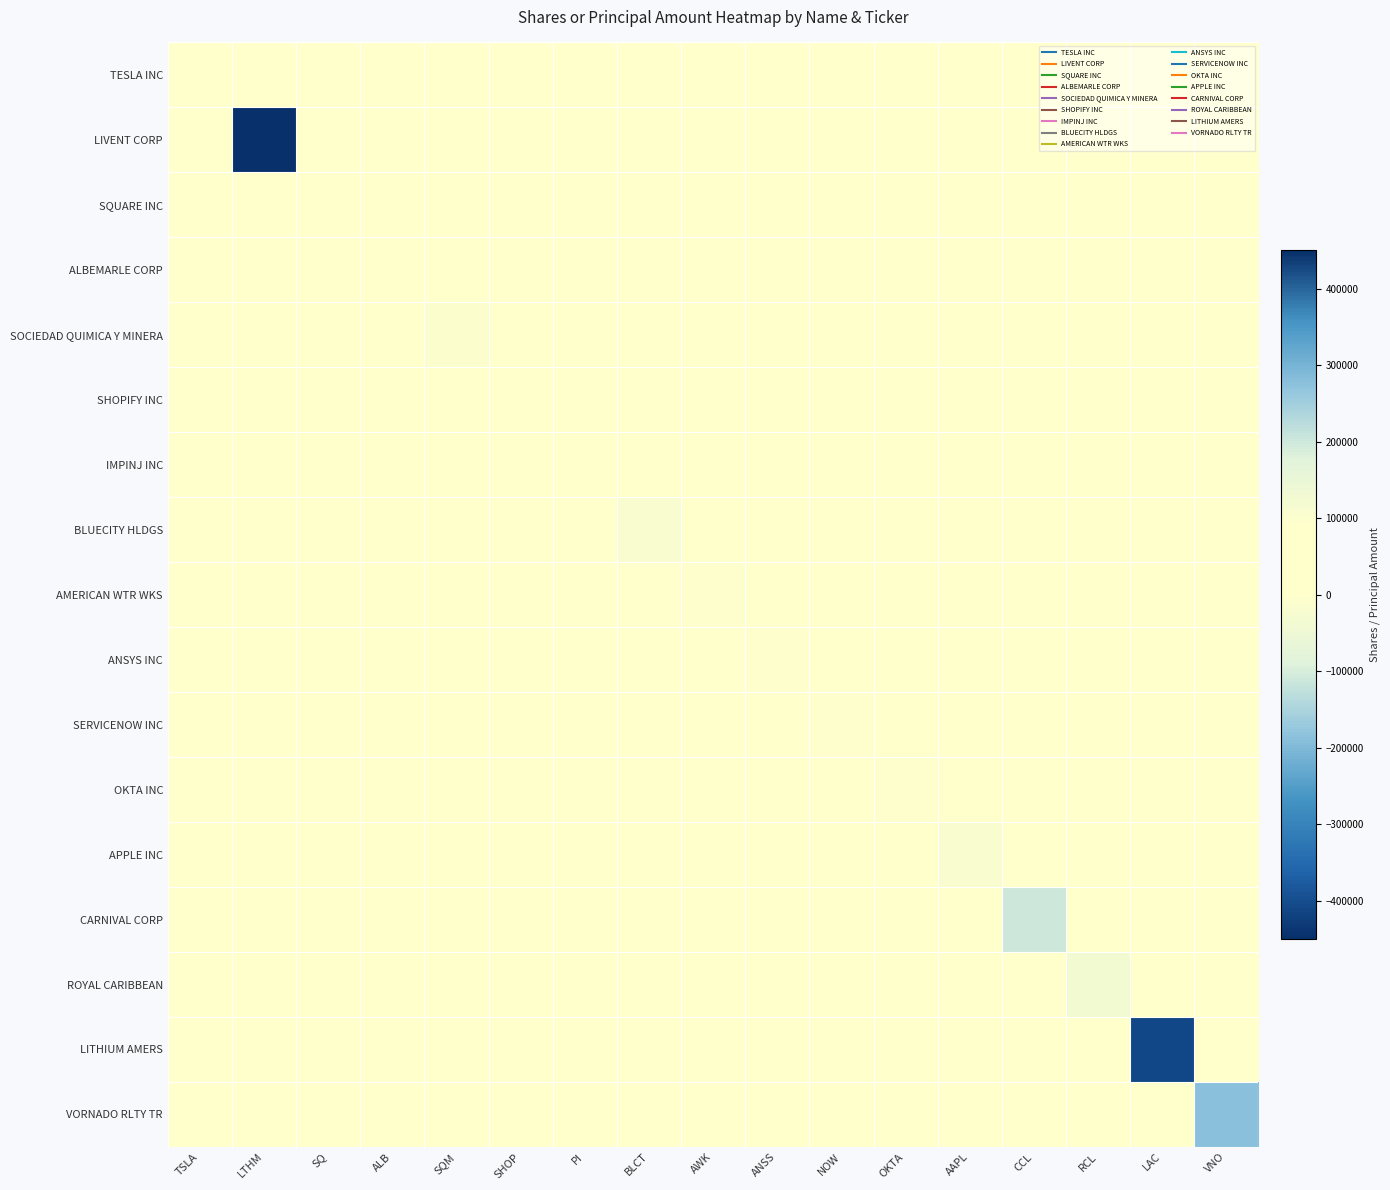

Reading right to left, transcribe all the data shown in this chart.

TESLA INC: VNO=0	LAC=0	RCL=0	CCL=0	AAPL=0	OKTA=0	NOW=0	ANSS=0	AWK=0	BLCT=0	PI=0	SHOP=0	SQM=0	ALB=0	SQ=0	LTHM=0	TSLA=15800
LIVENT CORP: VNO=0	LAC=0	RCL=0	CCL=0	AAPL=0	OKTA=0	NOW=0	ANSS=0	AWK=0	BLCT=0	PI=0	SHOP=0	SQM=0	ALB=0	SQ=0	LTHM=450000	TSLA=0
SQUARE INC: VNO=0	LAC=0	RCL=0	CCL=0	AAPL=0	OKTA=0	NOW=0	ANSS=0	AWK=0	BLCT=0	PI=0	SHOP=0	SQM=0	ALB=0	SQ=39500	LTHM=0	TSLA=0
ALBEMARLE CORP: VNO=0	LAC=0	RCL=0	CCL=0	AAPL=0	OKTA=0	NOW=0	ANSS=0	AWK=0	BLCT=0	PI=0	SHOP=0	SQM=0	ALB=25000	SQ=0	LTHM=0	TSLA=0
SOCIEDAD QUIMICA Y MINERA: VNO=0	LAC=0	RCL=0	CCL=0	AAPL=0	OKTA=0	NOW=0	ANSS=0	AWK=0	BLCT=0	PI=0	SHOP=0	SQM=100000	ALB=0	SQ=0	LTHM=0	TSLA=0
SHOPIFY INC: VNO=0	LAC=0	RCL=0	CCL=0	AAPL=0	OKTA=0	NOW=0	ANSS=0	AWK=0	BLCT=0	PI=0	SHOP=2000	SQM=0	ALB=0	SQ=0	LTHM=0	TSLA=0
IMPINJ INC: VNO=0	LAC=0	RCL=0	CCL=0	AAPL=0	OKTA=0	NOW=0	ANSS=0	AWK=0	BLCT=0	PI=20000	SHOP=0	SQM=0	ALB=0	SQ=0	LTHM=0	TSLA=0
BLUECITY HLDGS: VNO=0	LAC=0	RCL=0	CCL=0	AAPL=0	OKTA=0	NOW=0	ANSS=0	AWK=0	BLCT=-15000	PI=0	SHOP=0	SQM=0	ALB=0	SQ=0	LTHM=0	TSLA=0
AMERICAN WTR WKS: VNO=0	LAC=0	RCL=0	CCL=0	AAPL=0	OKTA=0	NOW=0	ANSS=0	AWK=-4400	BLCT=0	PI=0	SHOP=0	SQM=0	ALB=0	SQ=0	LTHM=0	TSLA=0
ANSYS INC: VNO=0	LAC=0	RCL=0	CCL=0	AAPL=0	OKTA=0	NOW=0	ANSS=-3000	AWK=0	BLCT=0	PI=0	SHOP=0	SQM=0	ALB=0	SQ=0	LTHM=0	TSLA=0
SERVICENOW INC: VNO=0	LAC=0	RCL=0	CCL=0	AAPL=0	OKTA=0	NOW=-3000	ANSS=0	AWK=0	BLCT=0	PI=0	SHOP=0	SQM=0	ALB=0	SQ=0	LTHM=0	TSLA=0
OKTA INC: VNO=0	LAC=0	RCL=0	CCL=0	AAPL=0	OKTA=-7000	NOW=0	ANSS=0	AWK=0	BLCT=0	PI=0	SHOP=0	SQM=0	ALB=0	SQ=0	LTHM=0	TSLA=0
APPLE INC: VNO=0	LAC=0	RCL=0	CCL=0	AAPL=-16000	OKTA=0	NOW=0	ANSS=0	AWK=0	BLCT=0	PI=0	SHOP=0	SQM=0	ALB=0	SQ=0	LTHM=0	TSLA=0
CARNIVAL CORP: VNO=0	LAC=0	RCL=0	CCL=-110000	AAPL=0	OKTA=0	NOW=0	ANSS=0	AWK=0	BLCT=0	PI=0	SHOP=0	SQM=0	ALB=0	SQ=0	LTHM=0	TSLA=0
ROYAL CARIBBEAN: VNO=0	LAC=0	RCL=-37000	CCL=0	AAPL=0	OKTA=0	NOW=0	ANSS=0	AWK=0	BLCT=0	PI=0	SHOP=0	SQM=0	ALB=0	SQ=0	LTHM=0	TSLA=0
LITHIUM AMERS: VNO=0	LAC=-408130	RCL=0	CCL=0	AAPL=0	OKTA=0	NOW=0	ANSS=0	AWK=0	BLCT=0	PI=0	SHOP=0	SQM=0	ALB=0	SQ=0	LTHM=0	TSLA=0
VORNADO RLTY TR: VNO=-188000	LAC=0	RCL=0	CCL=0	AAPL=0	OKTA=0	NOW=0	ANSS=0	AWK=0	BLCT=0	PI=0	SHOP=0	SQM=0	ALB=0	SQ=0	LTHM=0	TSLA=0